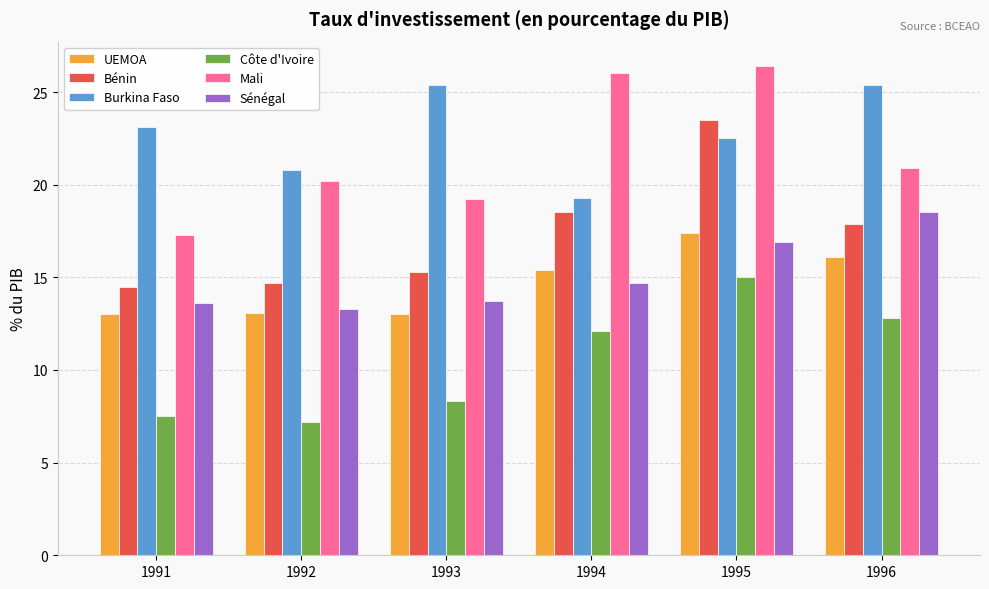

At how many categories does at least one series exceed 22?

5